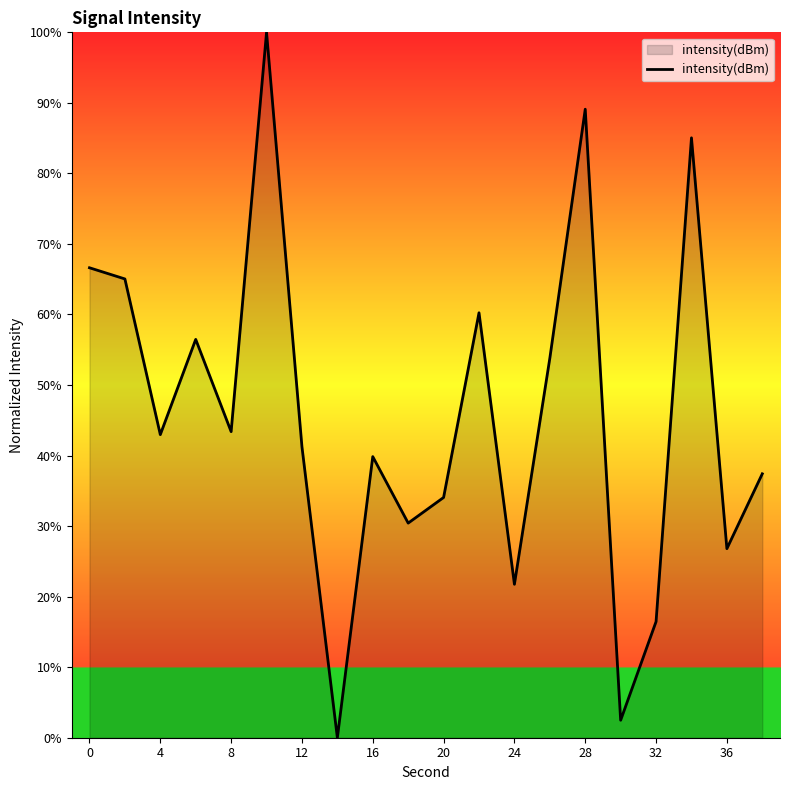

What is the greatest value displayed?

100.0